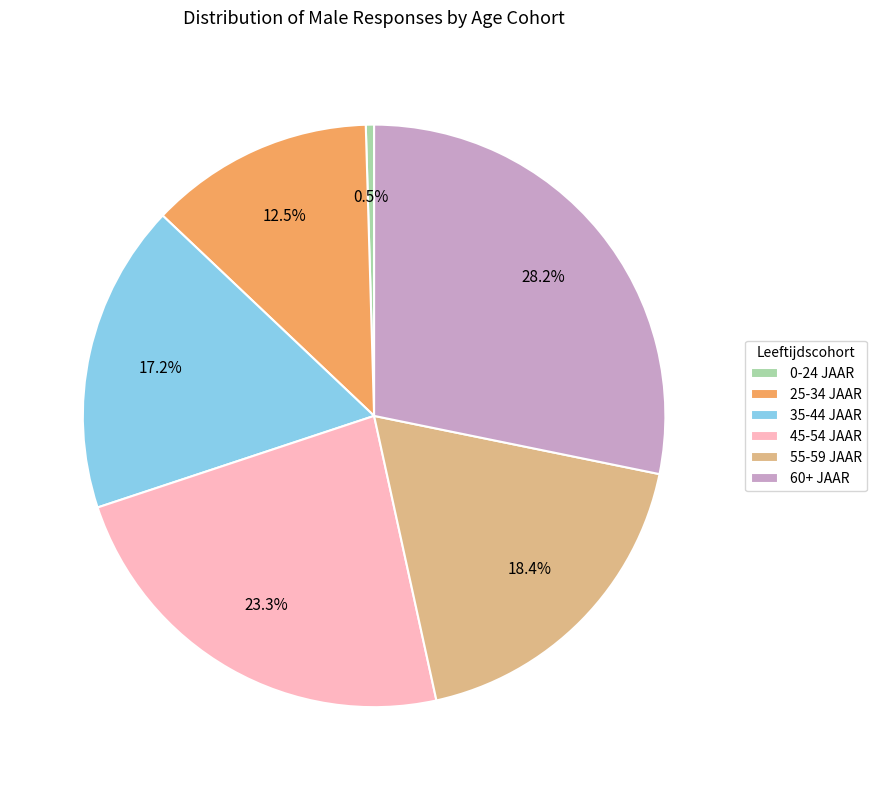

What is the ratio of the value at 45-54 JAAR to the value at 25-34 JAAR?

1.9